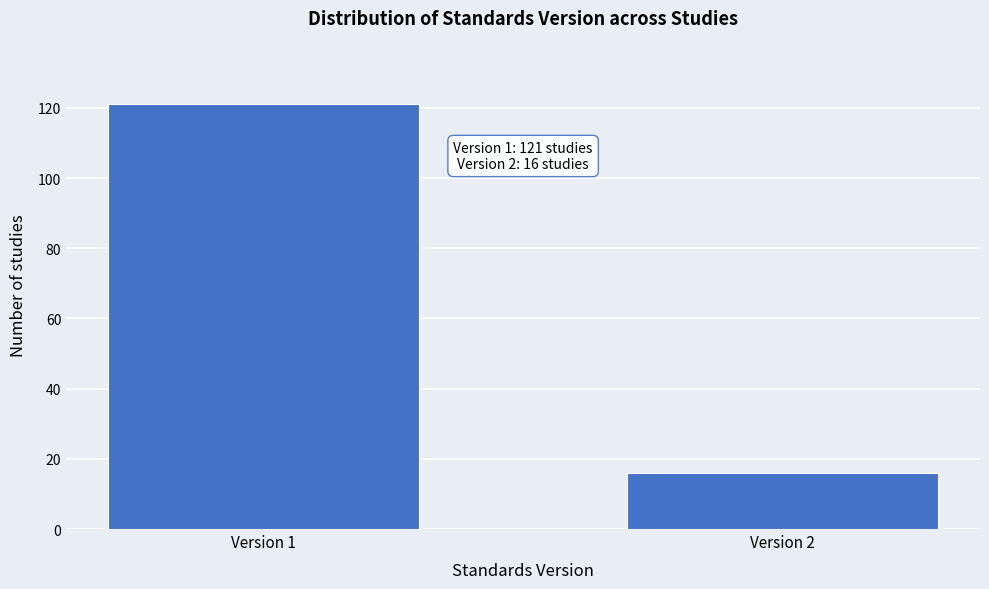

Reading left to right, extract all data points from this chart.

121	16